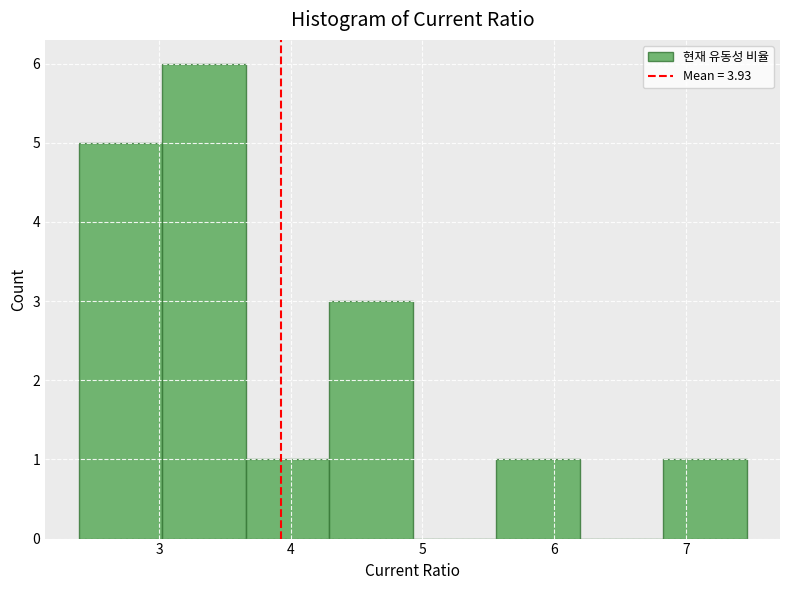

Over which range of the x-axis is the bar tallest?

3.0 to 3.7